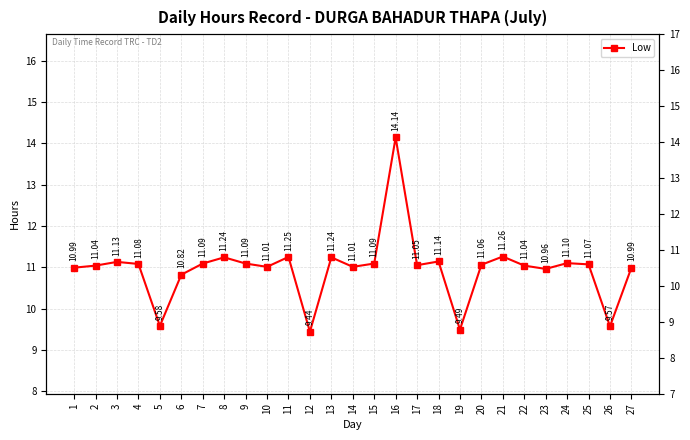

What is the value of the 6th point from the left?

10.8